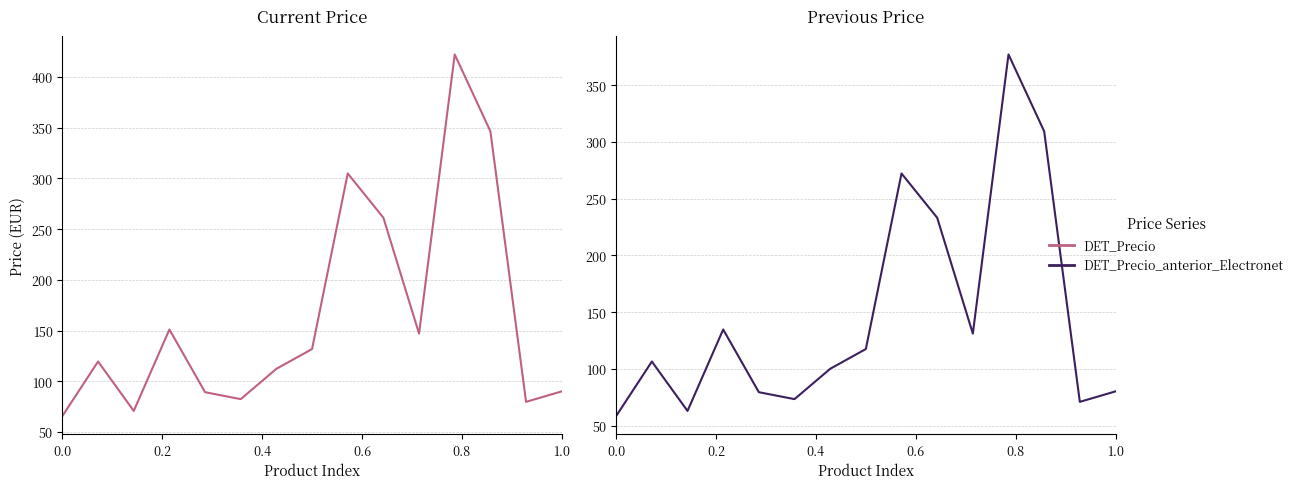

Does the chart display data point markers on the line(s)?

No